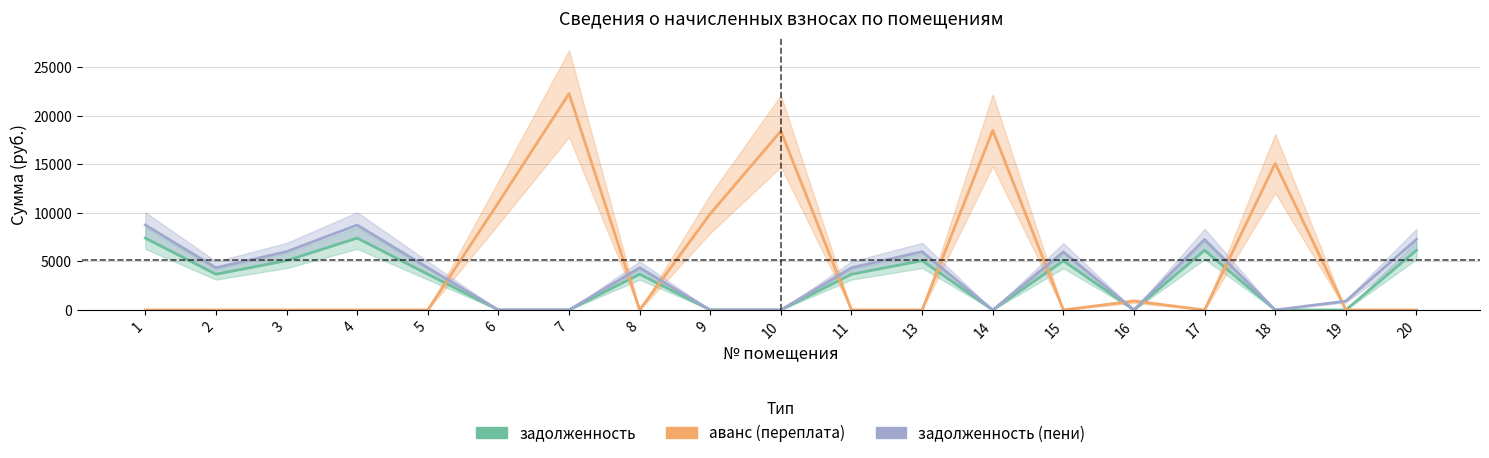

What is the greatest value displayed?

22302.5